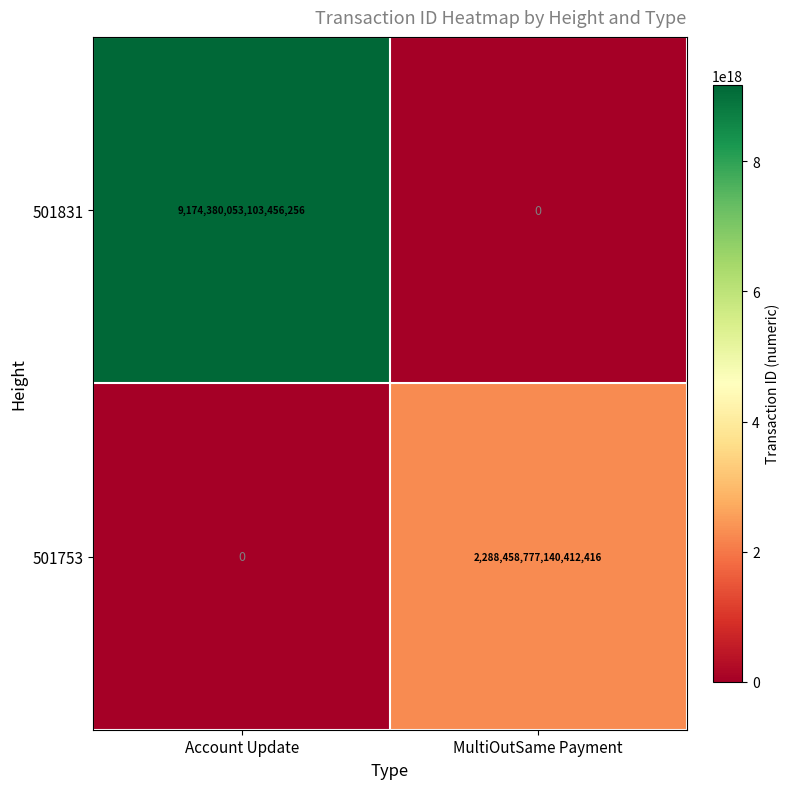

Which series changed the most between Account Update and MultiOutSame Payment?

501831